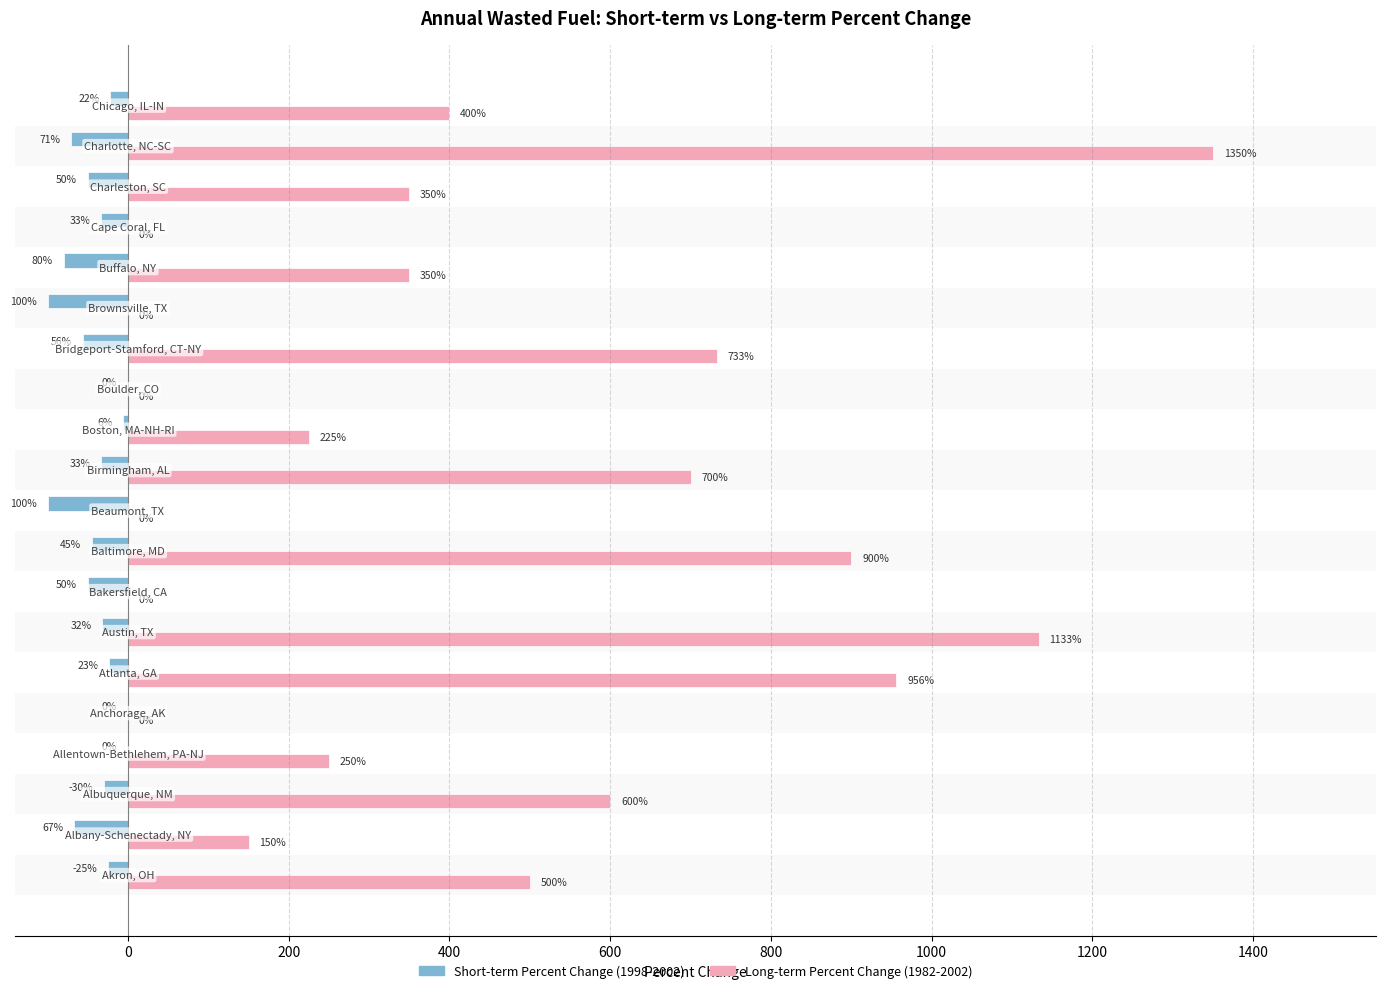

Which series has the largest total across all categories?

Long-term Percent Change (1982-2002)